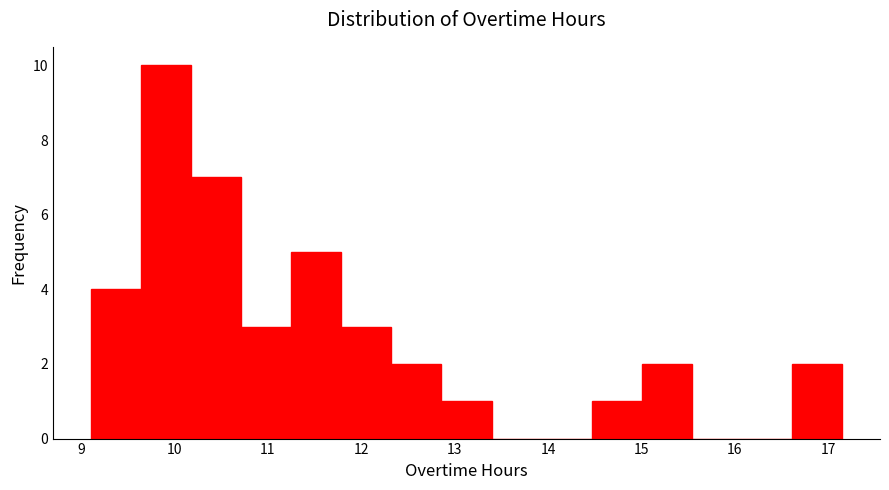

What is the height of the bar covering 9.1 to 9.6 on the x-axis? Neither the bar edges nor the heights are printed on the chart, so give them approximately, as read against the axes.

4